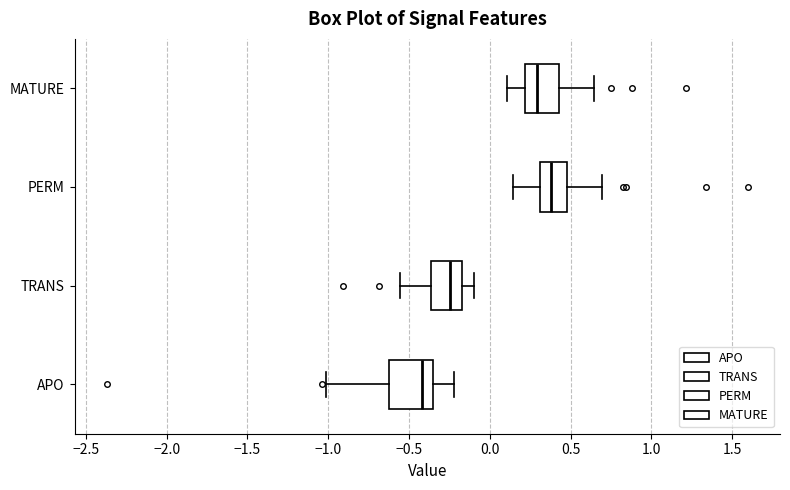

Reading bottom to top, read every box against the x-axis: the position of its median line, the range the box covers, and the ends of its whiskers. The values are not printed on the chart, so give them approximately, as read against the axis.

APO: median -0.40, box -0.65 to -0.35, whiskers -1.00 to -0.20
TRANS: median -0.25, box -0.35 to -0.15, whiskers -0.55 to -0.10
PERM: median 0.40, box 0.30 to 0.50, whiskers 0.15 to 0.70
MATURE: median 0.30, box 0.20 to 0.45, whiskers 0.10 to 0.65